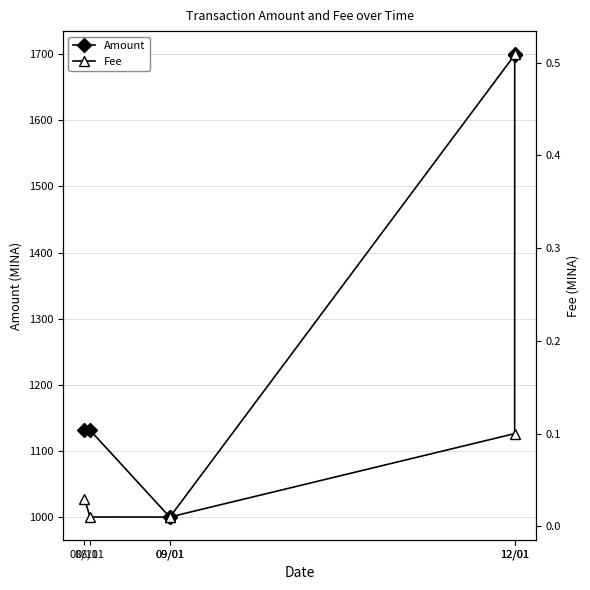

Reading left to right, transcribe all the data shown in this chart.

Amount: 08/10=1131.4	08/11=1131.5	09/01=1000.0	09/01=1000.0	12/01=1698.9	12/01=1700.0
Fee: 08/10=0.0	08/11=0.0	09/01=0.0	09/01=0.0	12/01=0.1	12/01=0.5